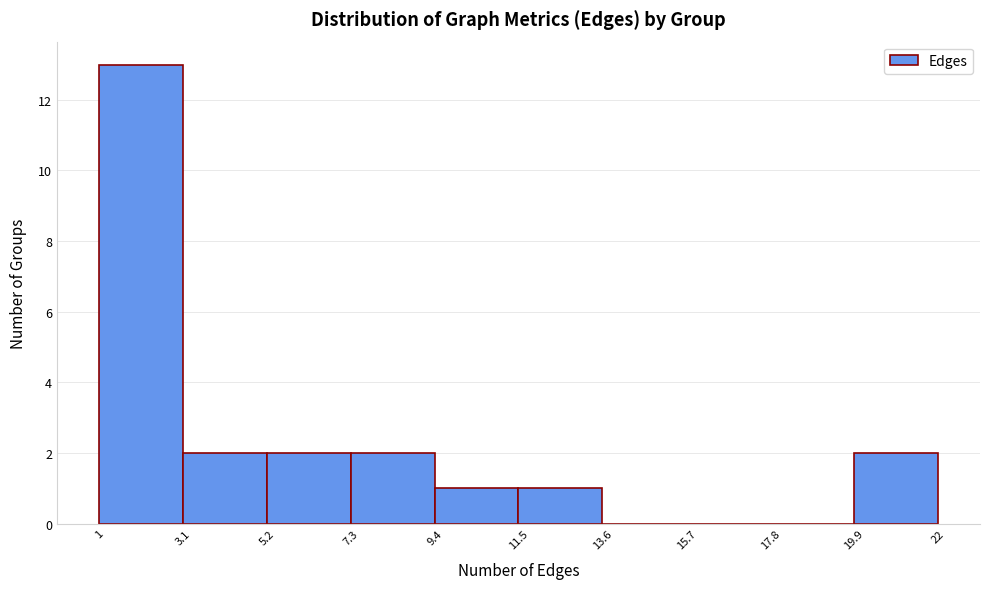

Which range on the x-axis has the tallest bar?

1 to 3.1